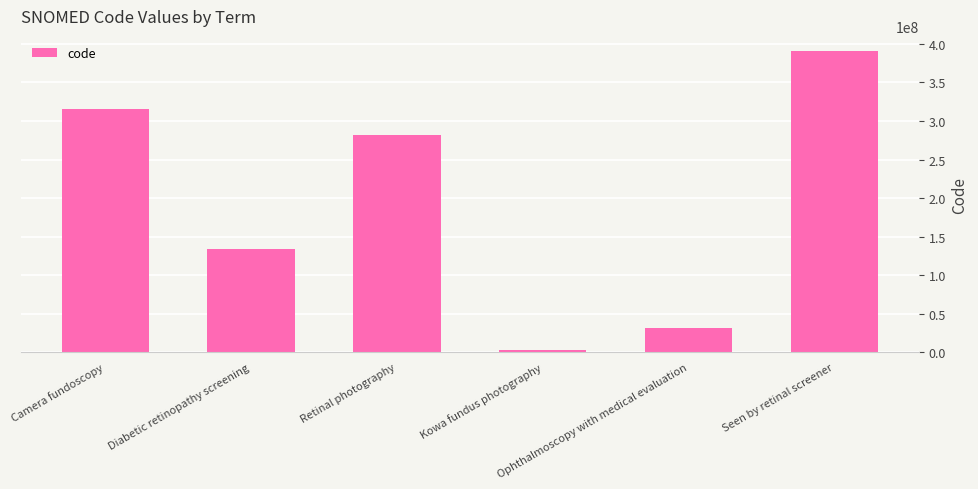

Which category has the lowest value across all series?

Kowa fundus photography